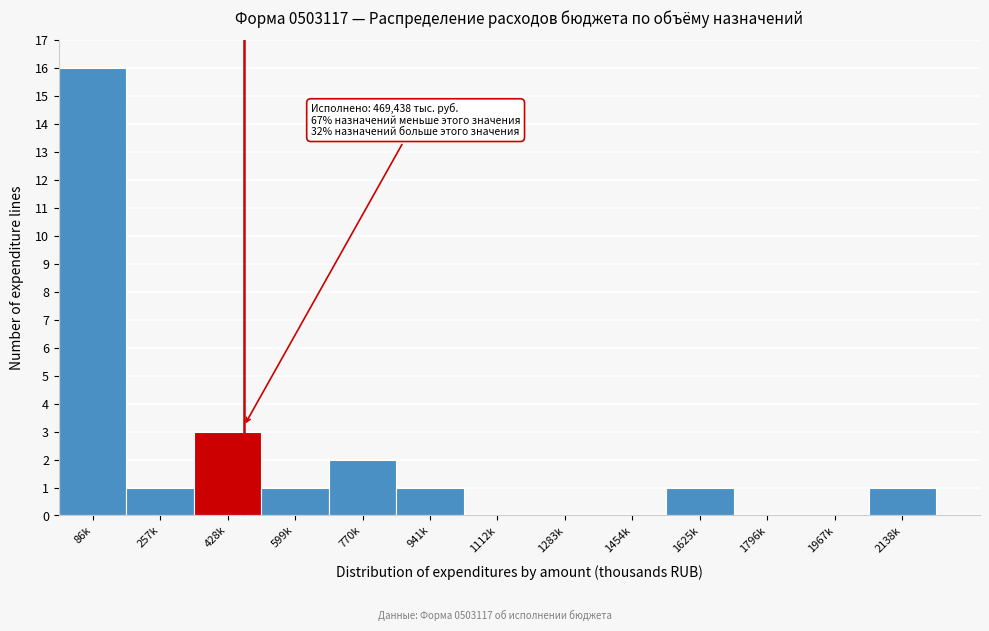

Reading left to right, what are all the values shown in this chart?

86k=16	257k=1	428k=3	599k=1	770k=2	941k=1	1112k=0	1283k=0	1454k=0	1625k=1	1796k=0	1967k=0	2138k=1